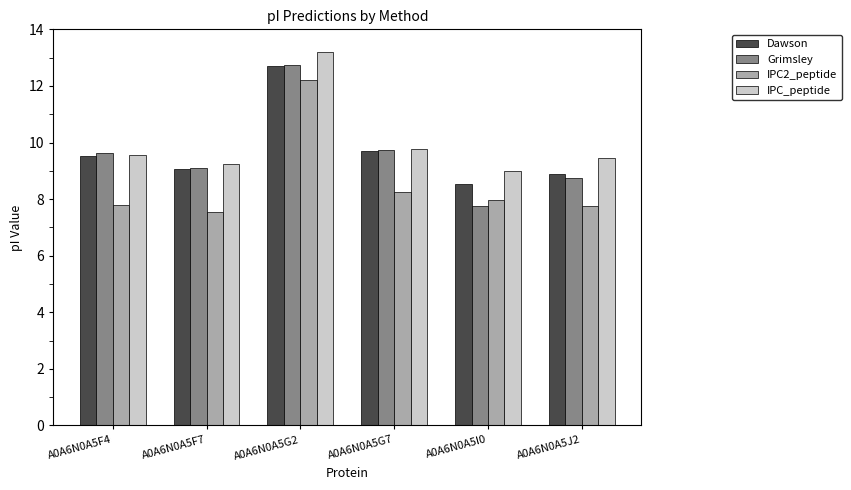

Are the bars grouped side by side (vs. stacked)?

Yes